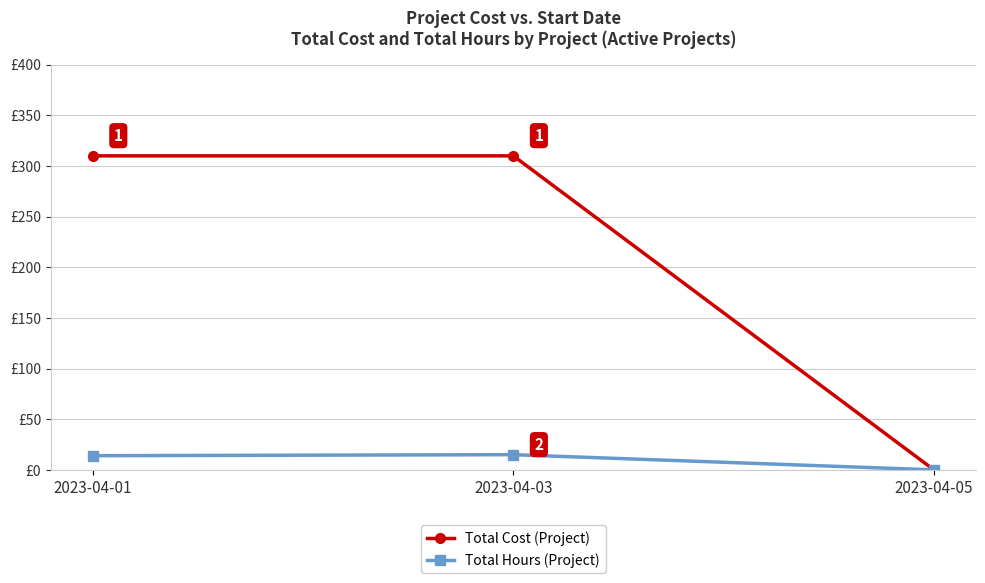

Which series changed the most between 2023-04-01 and 2023-04-03?

Total Hours (Project)